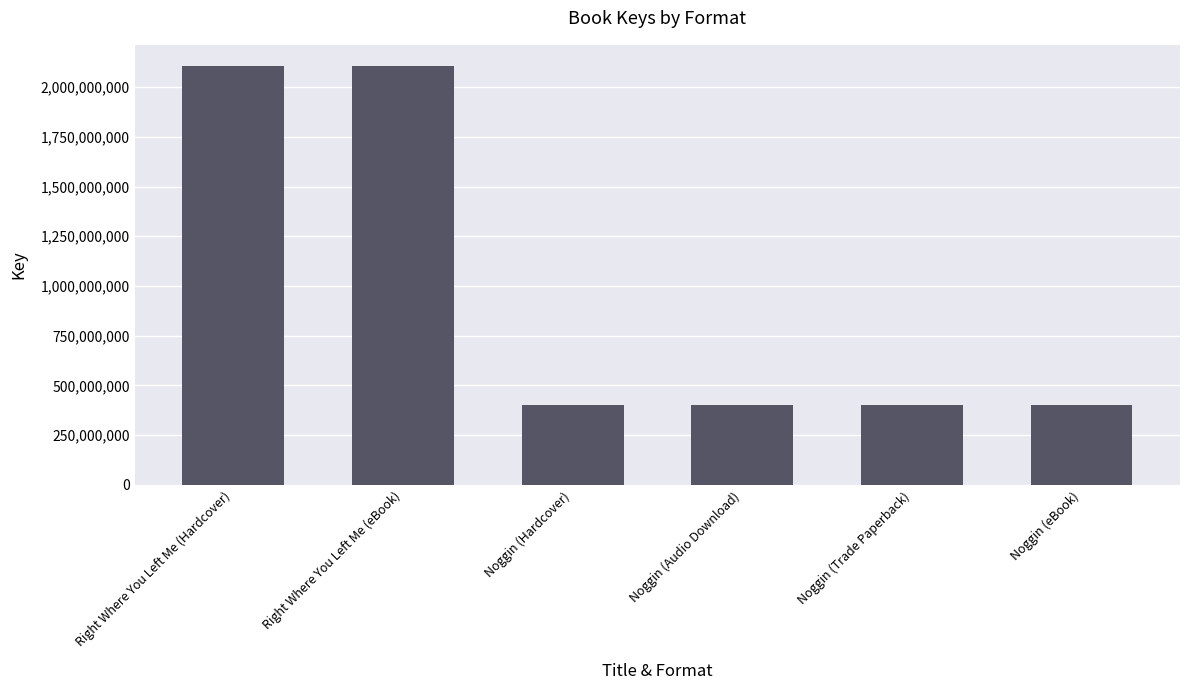

What is the minimum value shown in the chart?

403385077